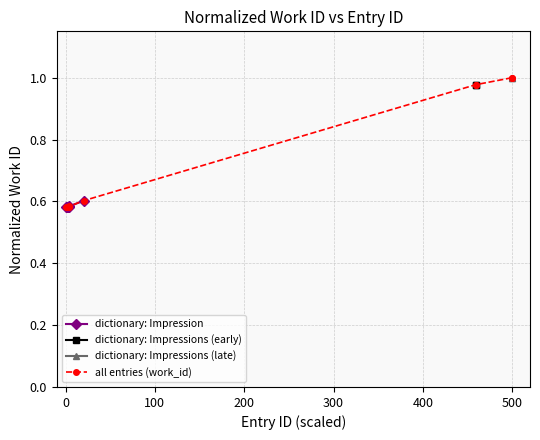

Does the chart have visible grid lines?

Yes